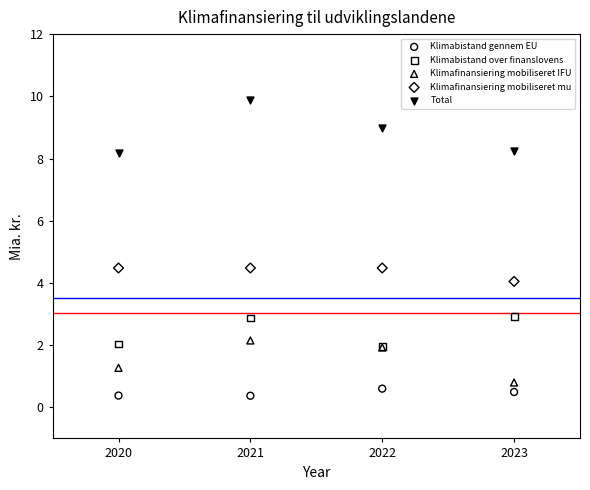

Which series reaches the minimum Y coordinate?

Klimabistand gennem EU